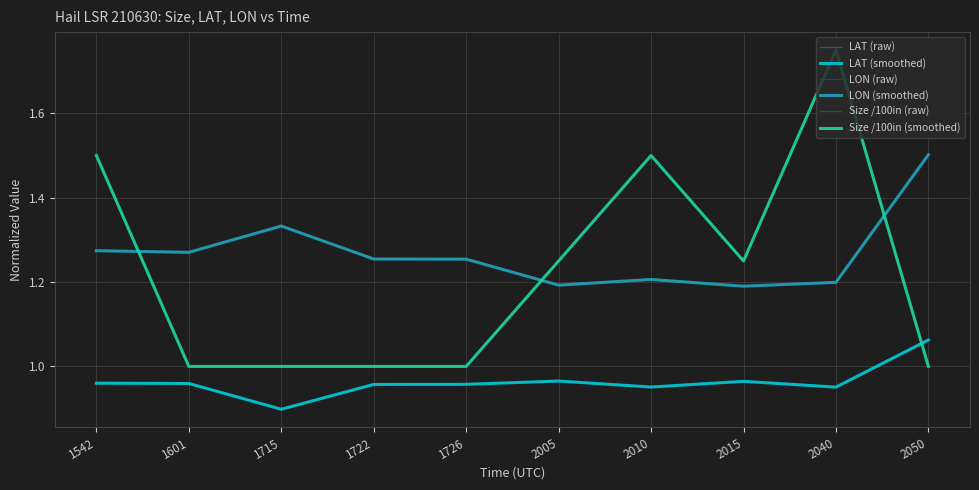

What is the value of the Size /100in (raw) point at the 9th from the left?

1.8